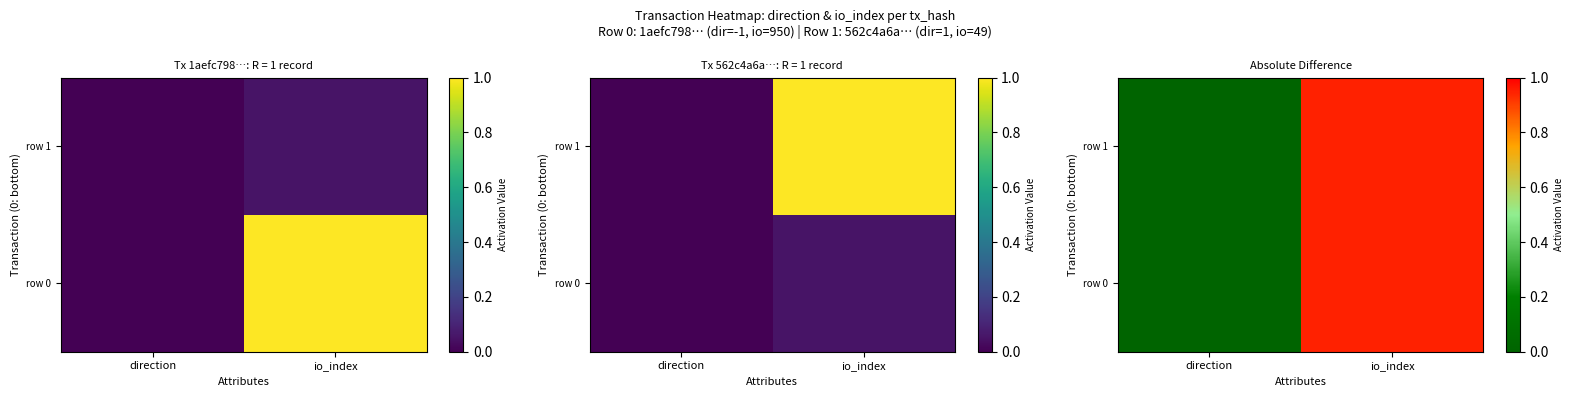

At which label is row 0 closest to 0?

direction